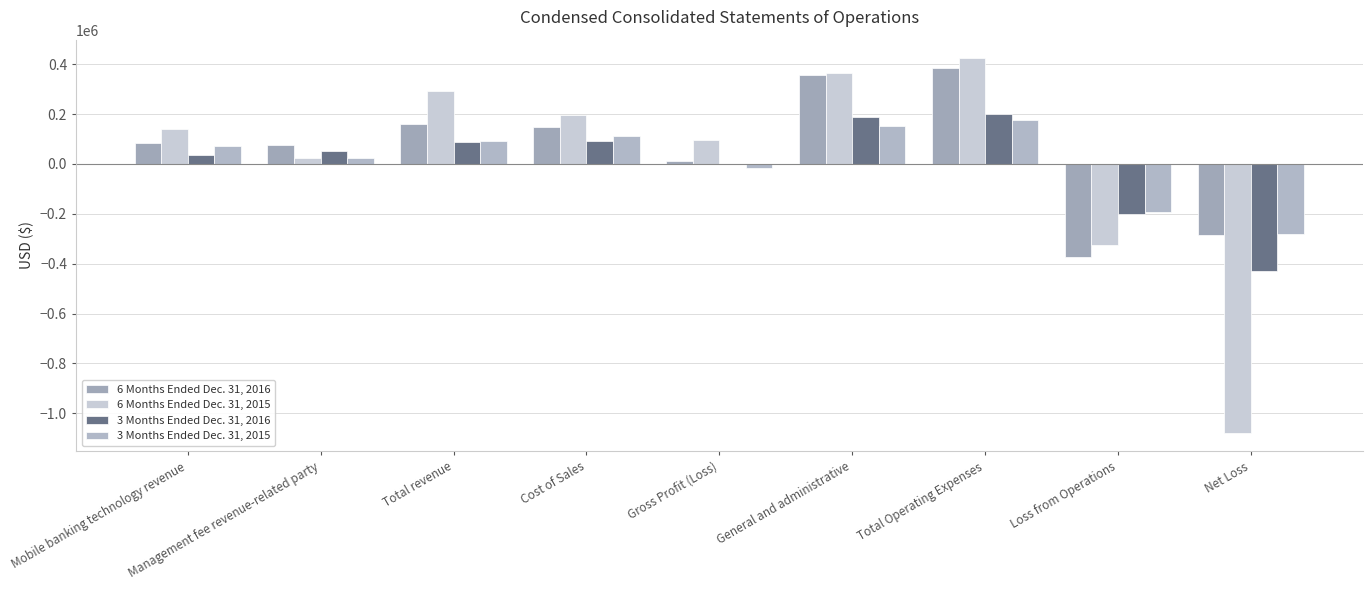

How many groups of bars are there?

9